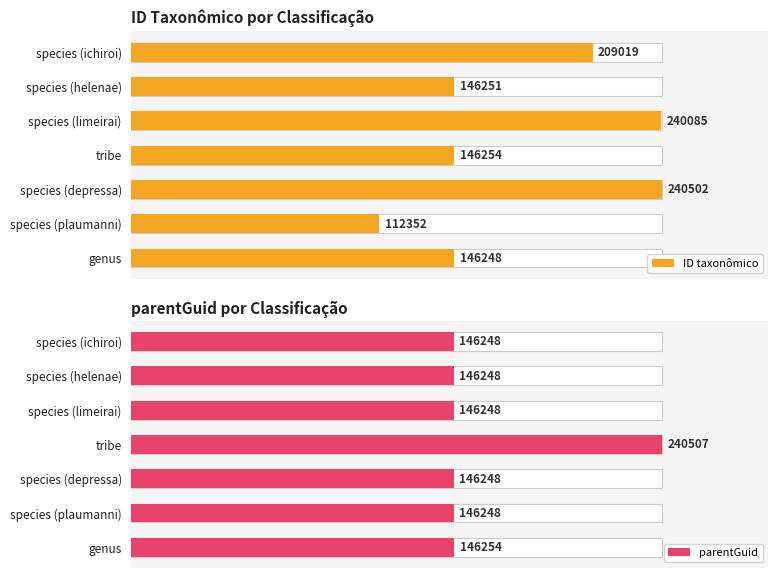

Rank the series at species (plaumanni) from lowest to highest value.

ID taxonômico, parentGuid